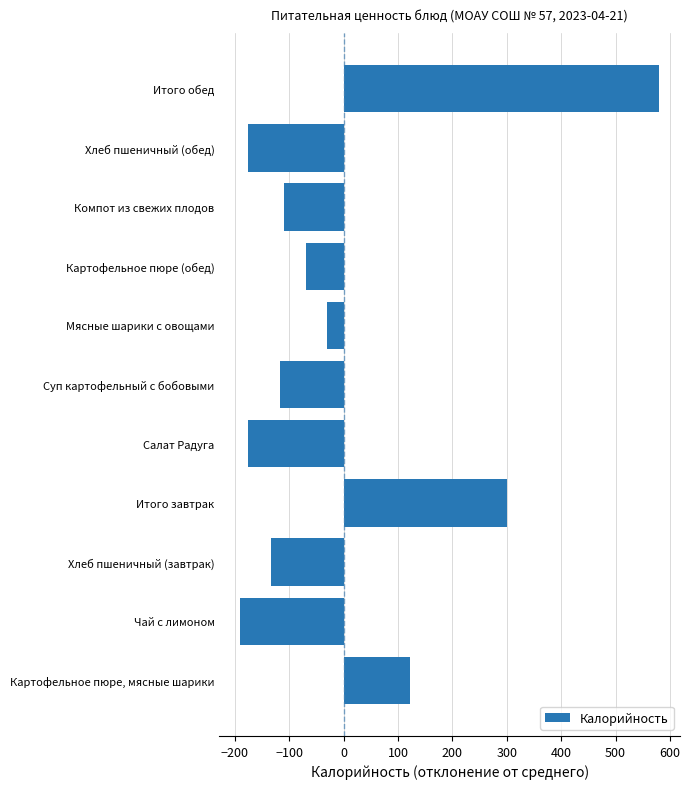

Read the value at Итого завтрак.

300.9